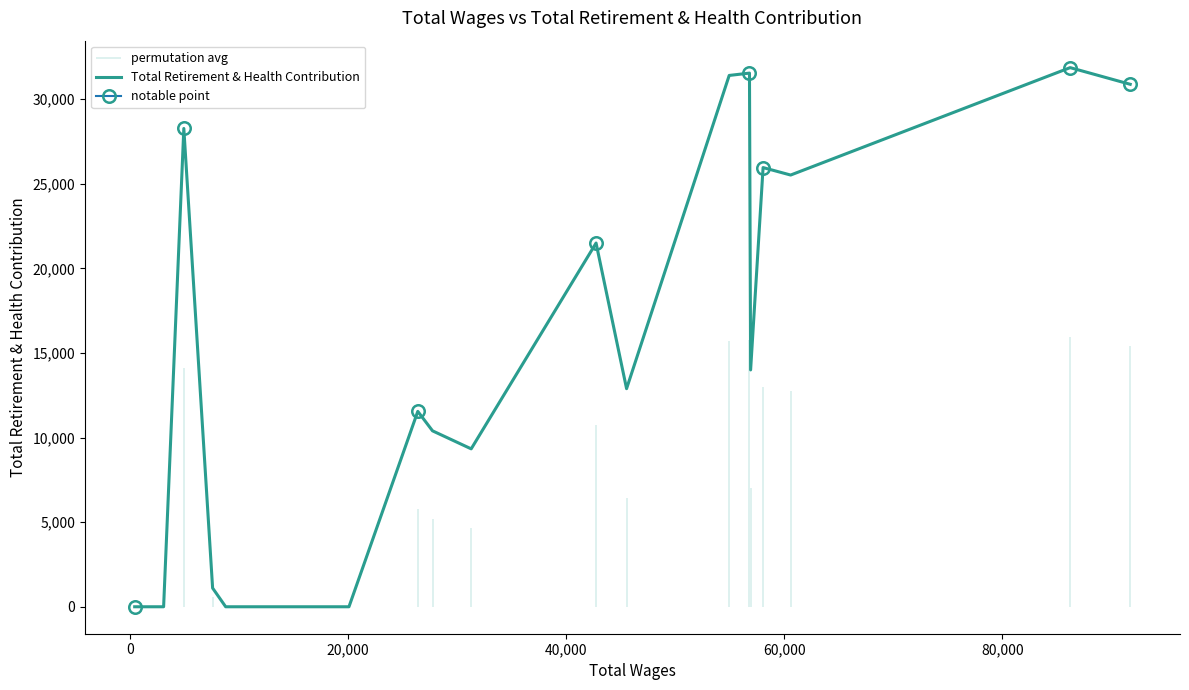

Is this an area chart (filled region under the line)?

No